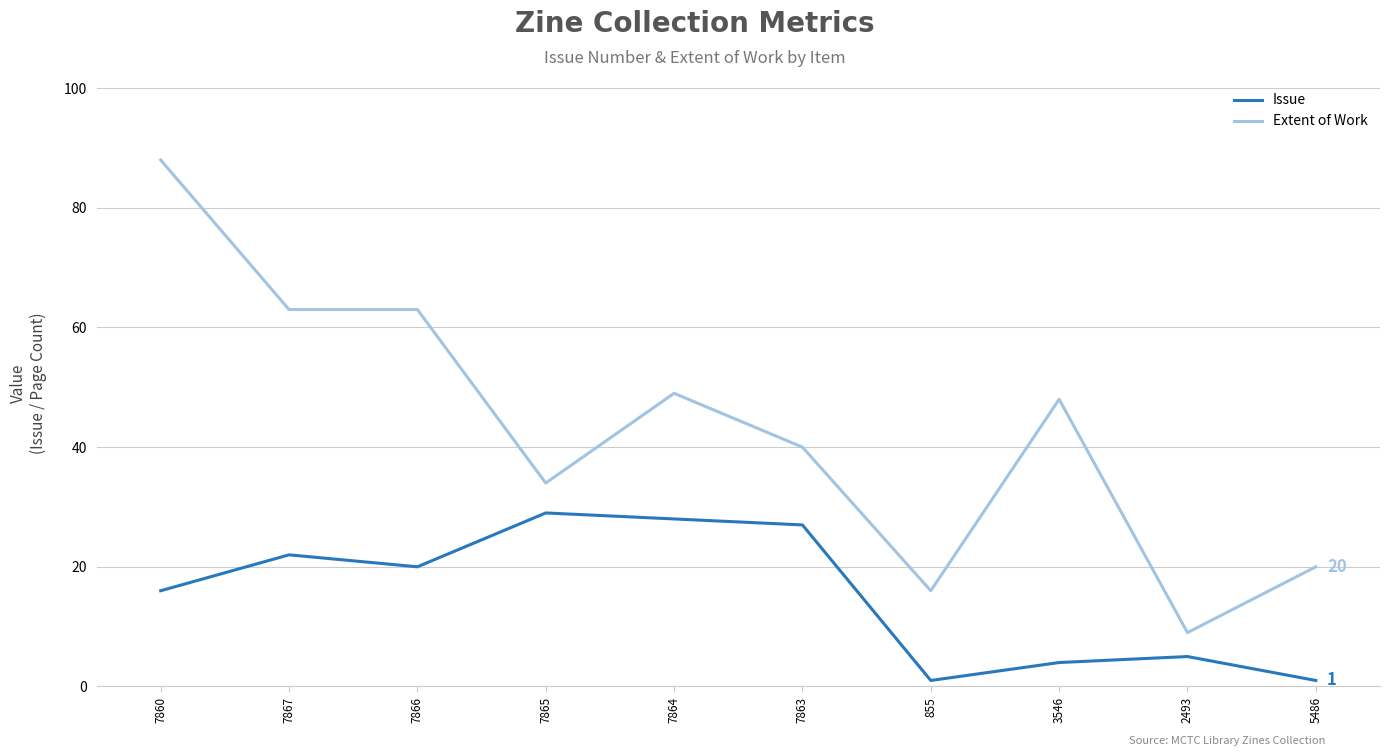

What are all the series names shown in the legend?

Issue, Extent of Work